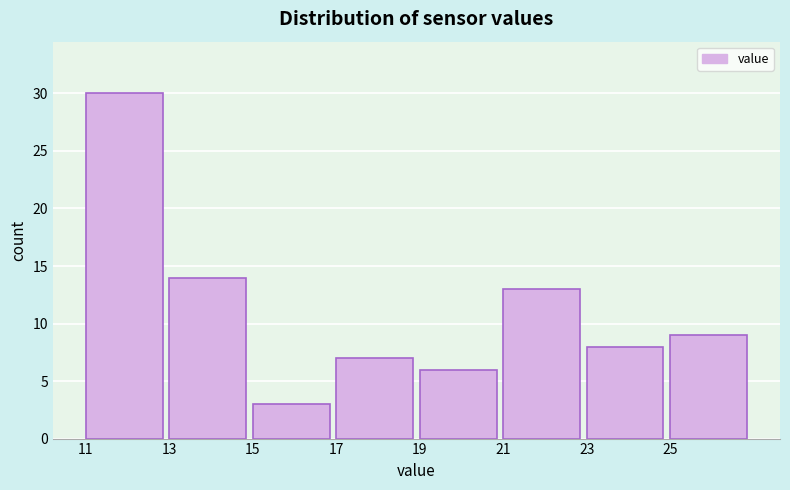

Reading right to left, transcribe all the data shown in this chart.

9	8	13	6	7	3	14	30